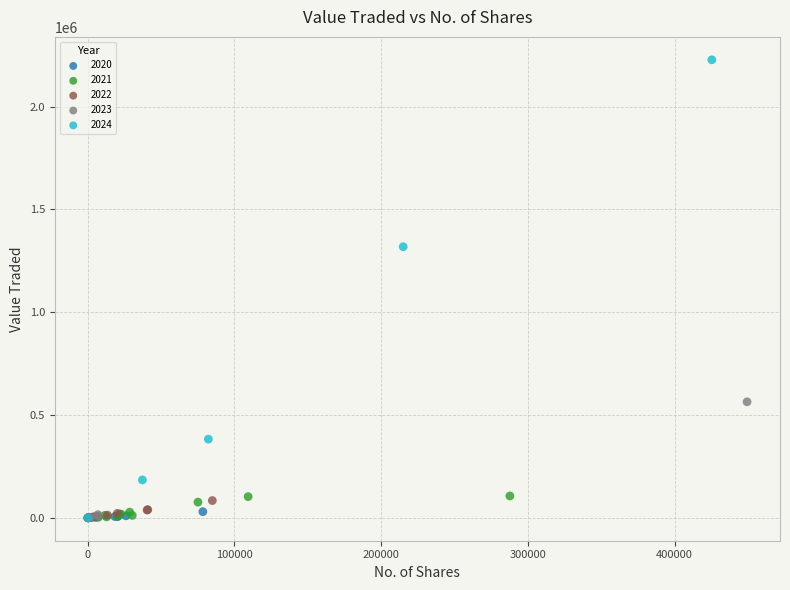

What are all the series names shown in the legend?

2020, 2021, 2022, 2023, 2024